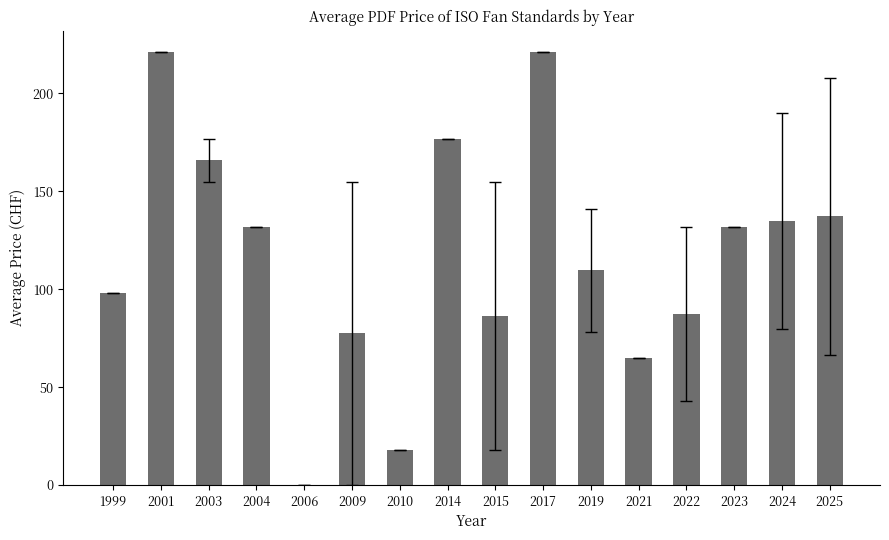

Which has a higher value, 2019 or 2024?

2024